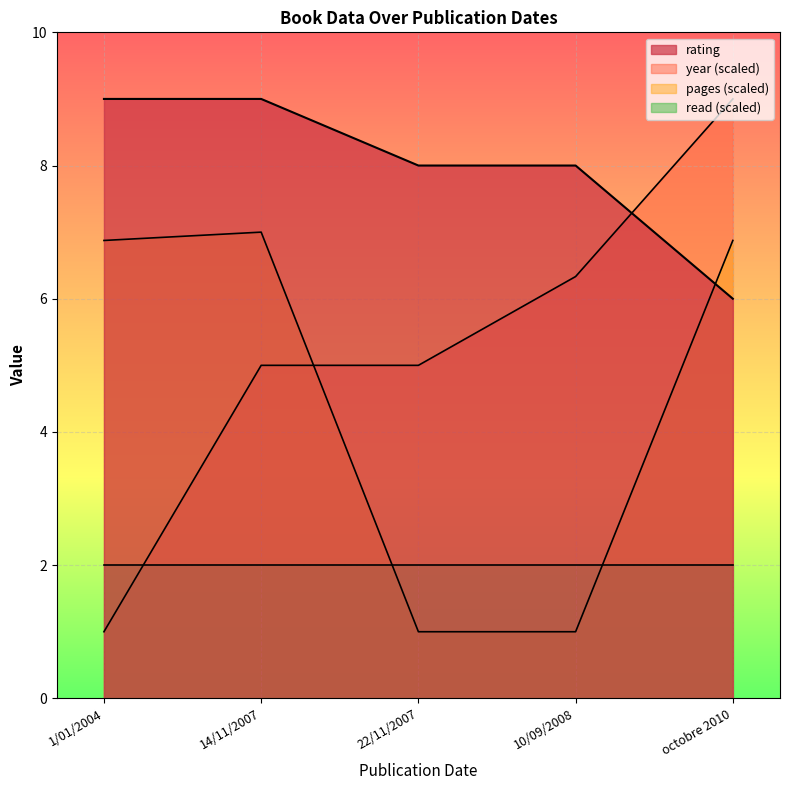

How many times do pages and year cross each other?

1